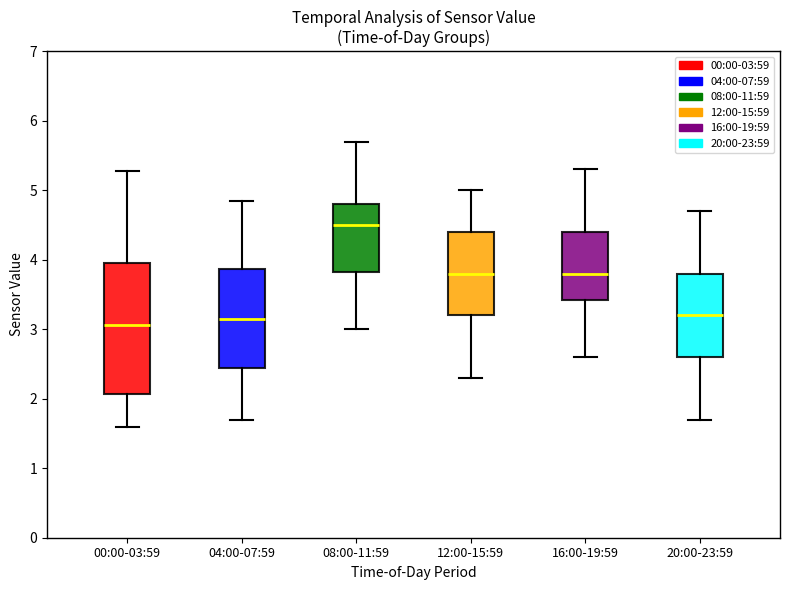

Comparing the boxes themselves (not the whiskers), which one is the tallest?

00:00-03:59